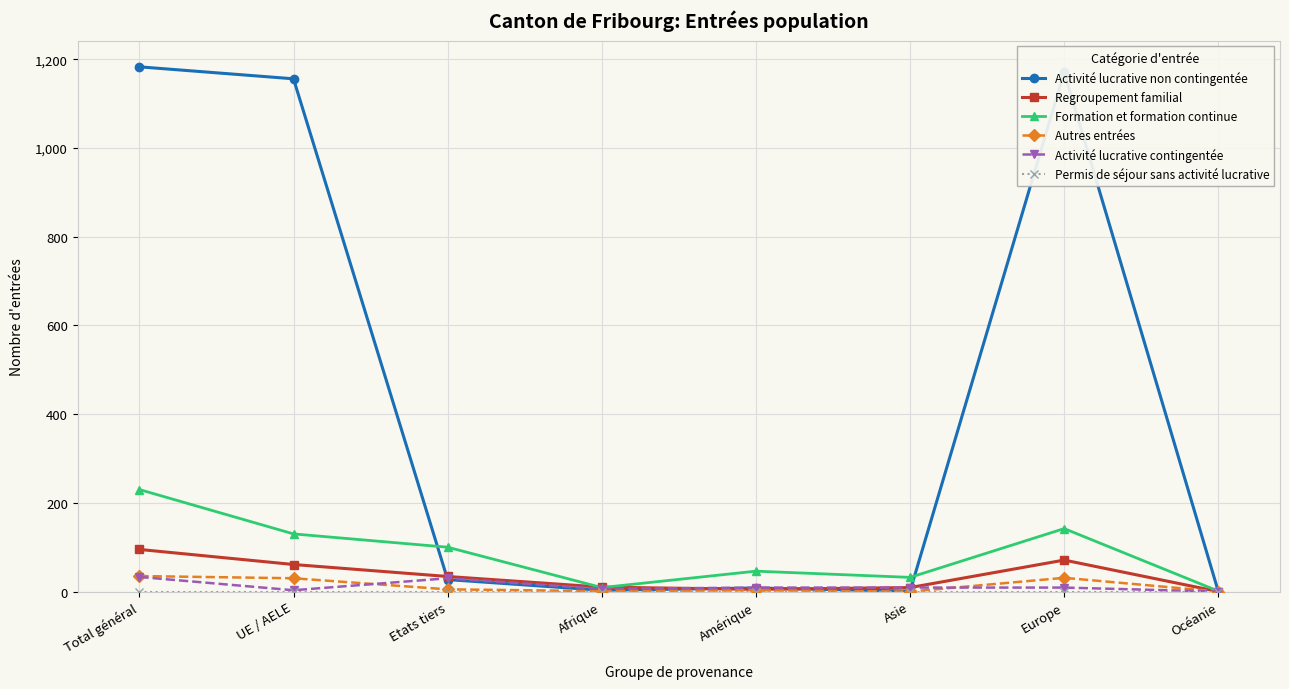

At how many categories does at least one series exceed 920?

3